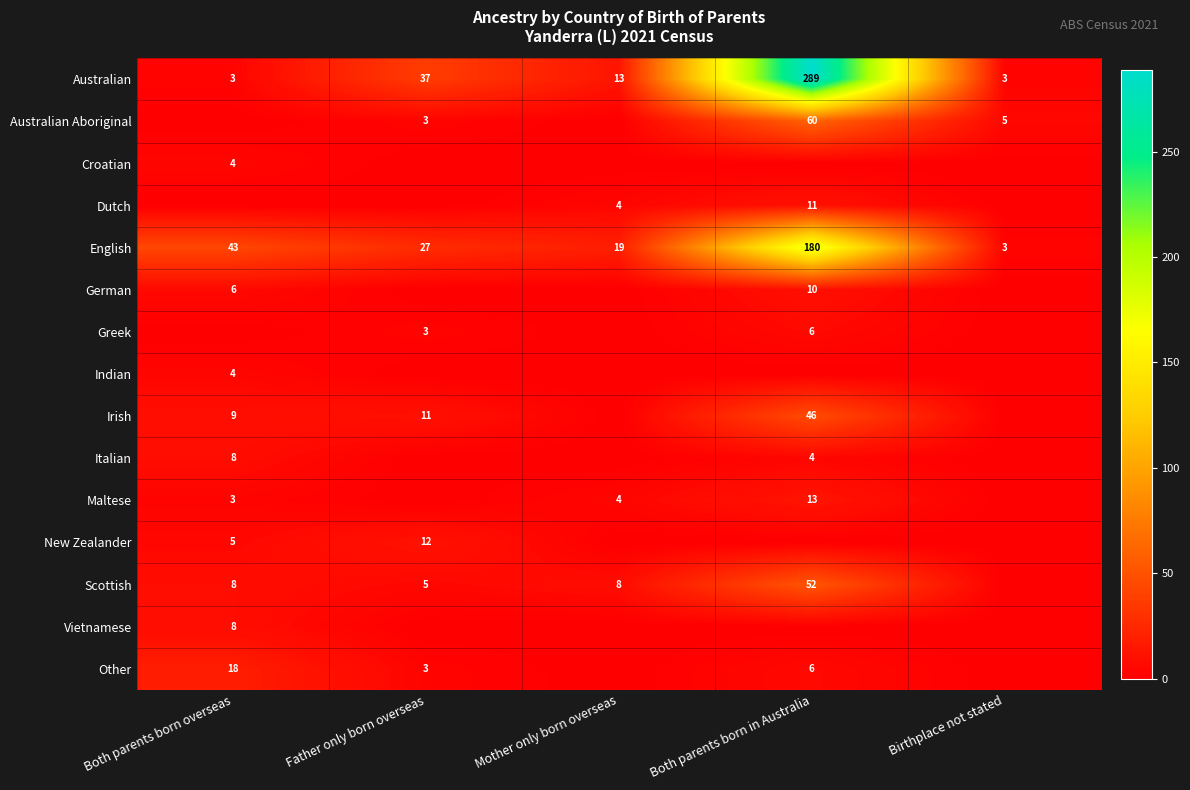

The Irish series shows 6 at Father only born overseas. True or false?

False